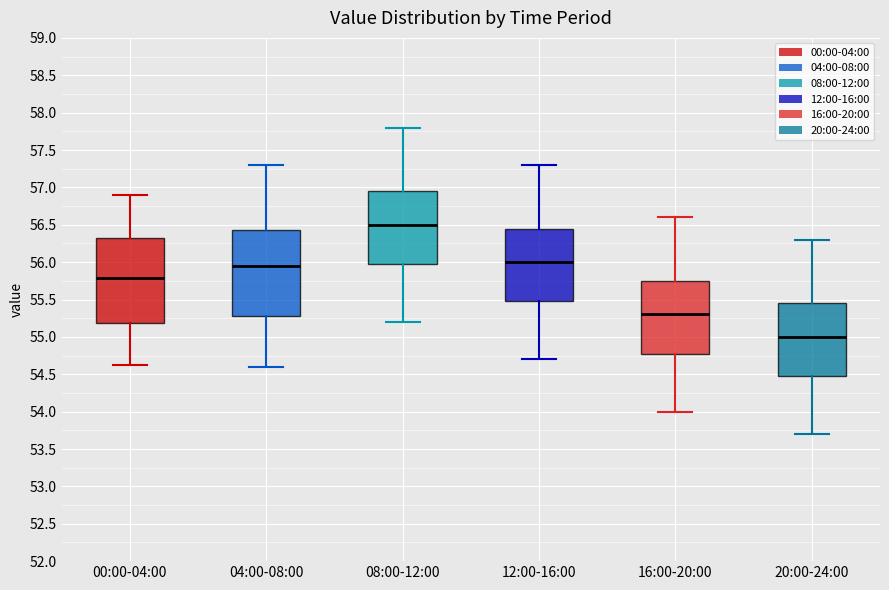

Reading left to right, transcribe this box plot: for each box, give where its median line is, the range the box spans, and where its two whiskers end, as read against the y-axis. The values are not printed on the chart, so give them approximately, as read against the axis.

00:00-04:00: median 55.80, box 55.20 to 56.35, whiskers 54.60 to 56.90
04:00-08:00: median 55.95, box 55.30 to 56.45, whiskers 54.60 to 57.30
08:00-12:00: median 56.50, box 56.00 to 56.95, whiskers 55.20 to 57.80
12:00-16:00: median 56.00, box 55.50 to 56.45, whiskers 54.70 to 57.30
16:00-20:00: median 55.30, box 54.80 to 55.75, whiskers 54.00 to 56.60
20:00-24:00: median 55.00, box 54.50 to 55.45, whiskers 53.70 to 56.30